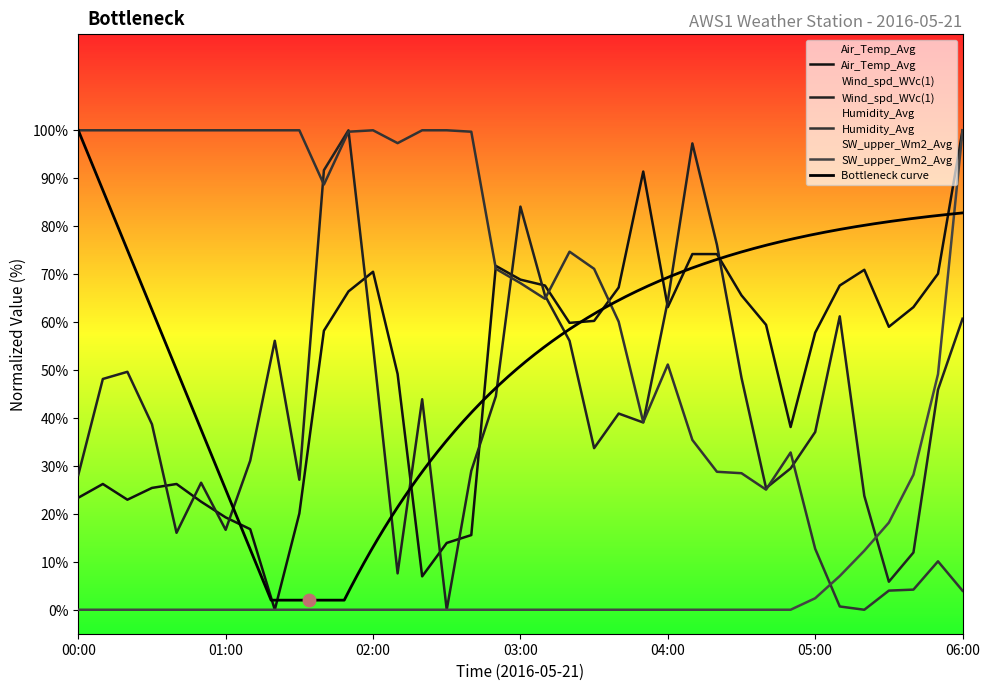

At which category is the sum across all series the highest?

01:50